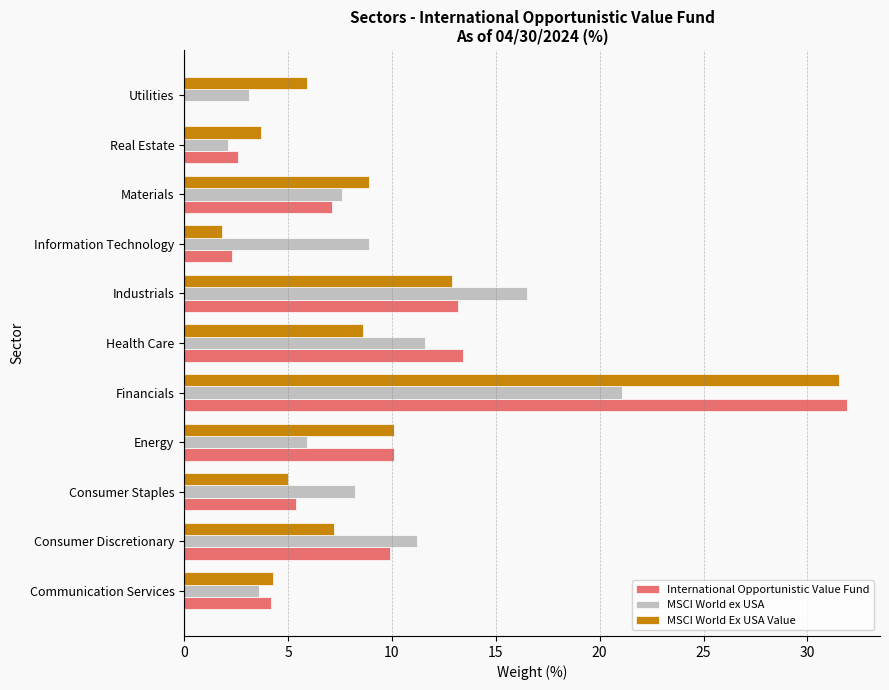

Which label corresponds to the largest value in the chart?

Financials